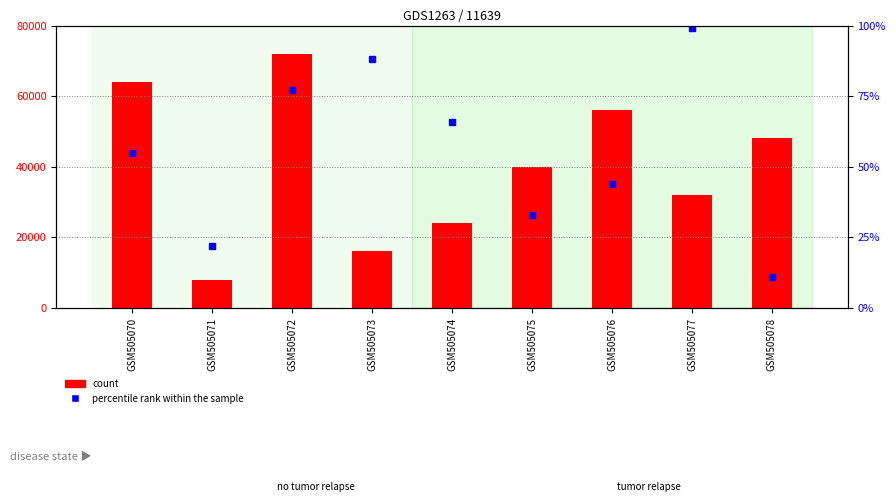

Which label corresponds to the smallest value in the chart?

GSM505078